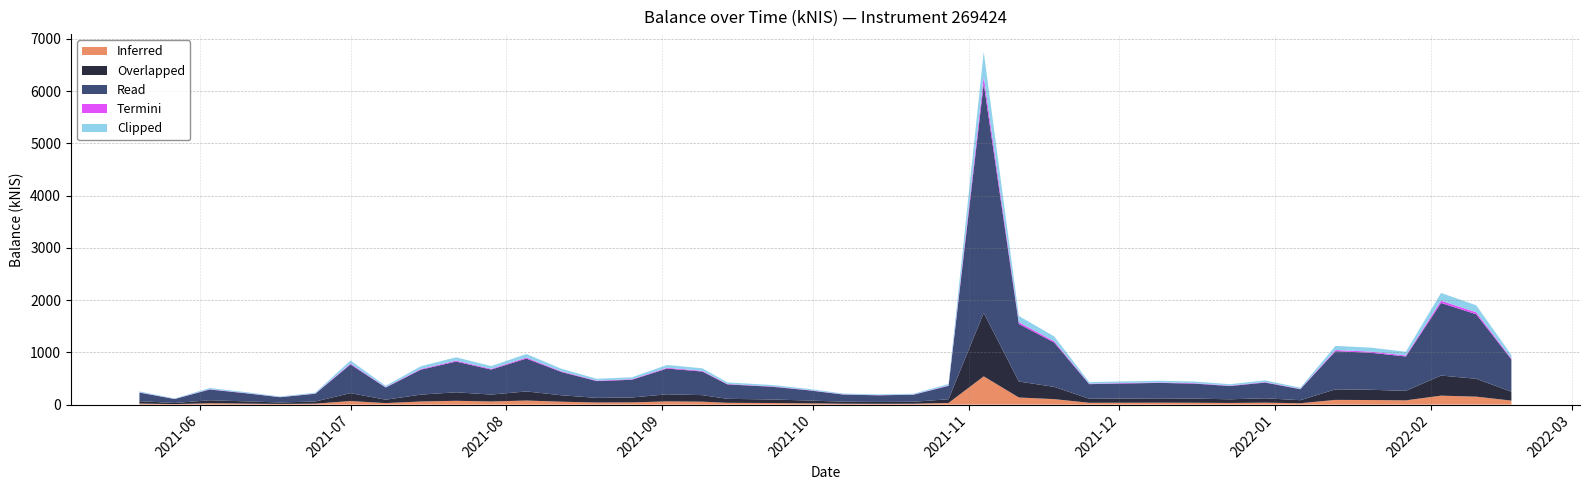

Reading left to right, what are all the values shown in this chart?

252.3	117.2	317.1	240.2	155.2	228.2	844.4	358.7	734.2	905.2	736.9	968.1	684.7	494.2	522.8	758.2	695.2	424.8	374.3	302.0	211.8	194.9	207.2	394.0	6754.9	1695.4	1307.4	429.9	444.4	456.6	440.8	390.3	463.5	323.4	1123.0	1090.8	1011.5	2137.9	1900.7	950.0